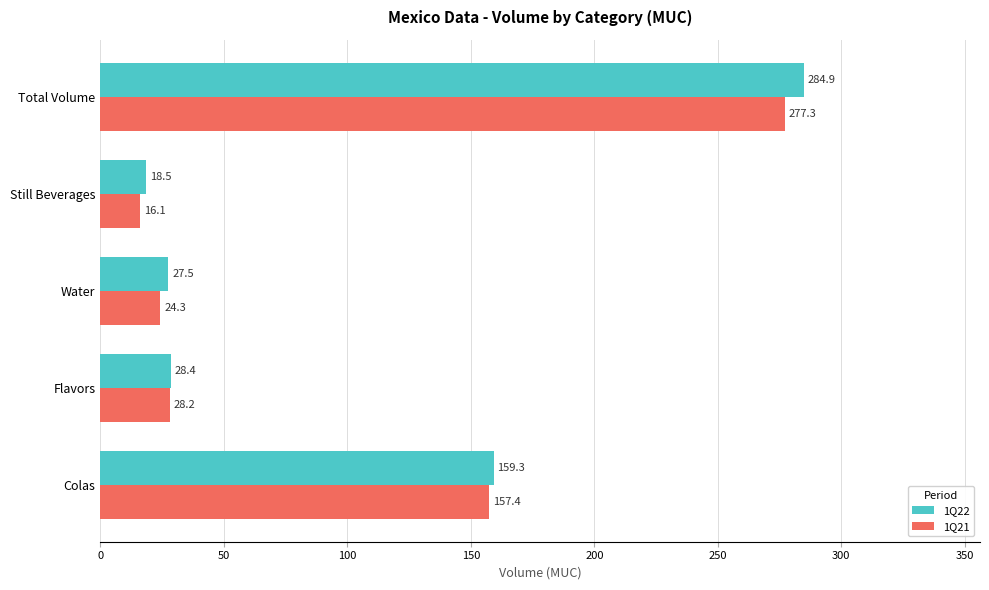

Which series has the widest spread of values?

1Q22